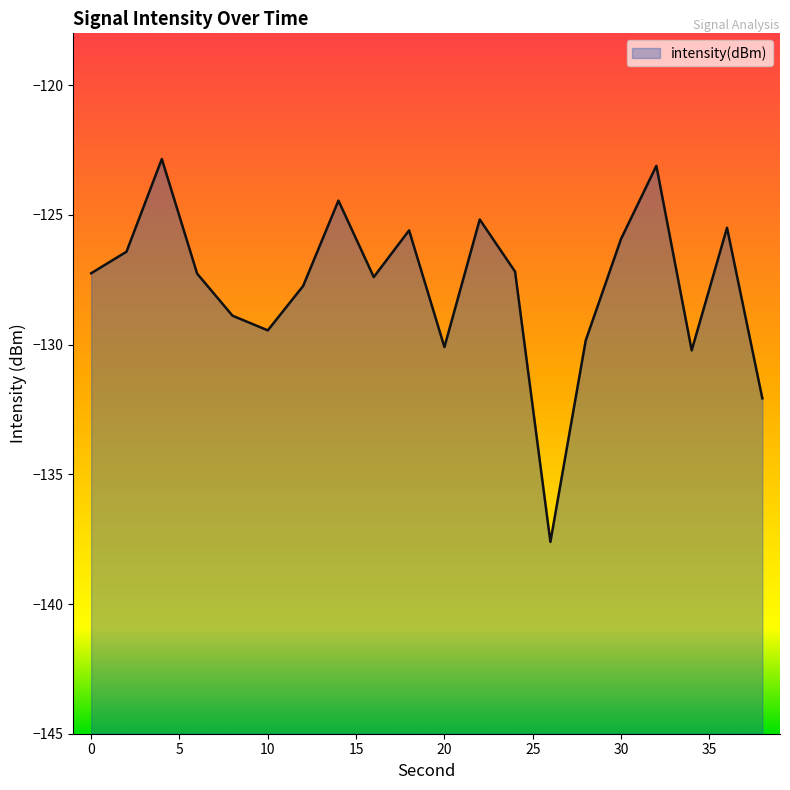

How many points are lower than both their immediate neighbors (excluding endpoints)?

5